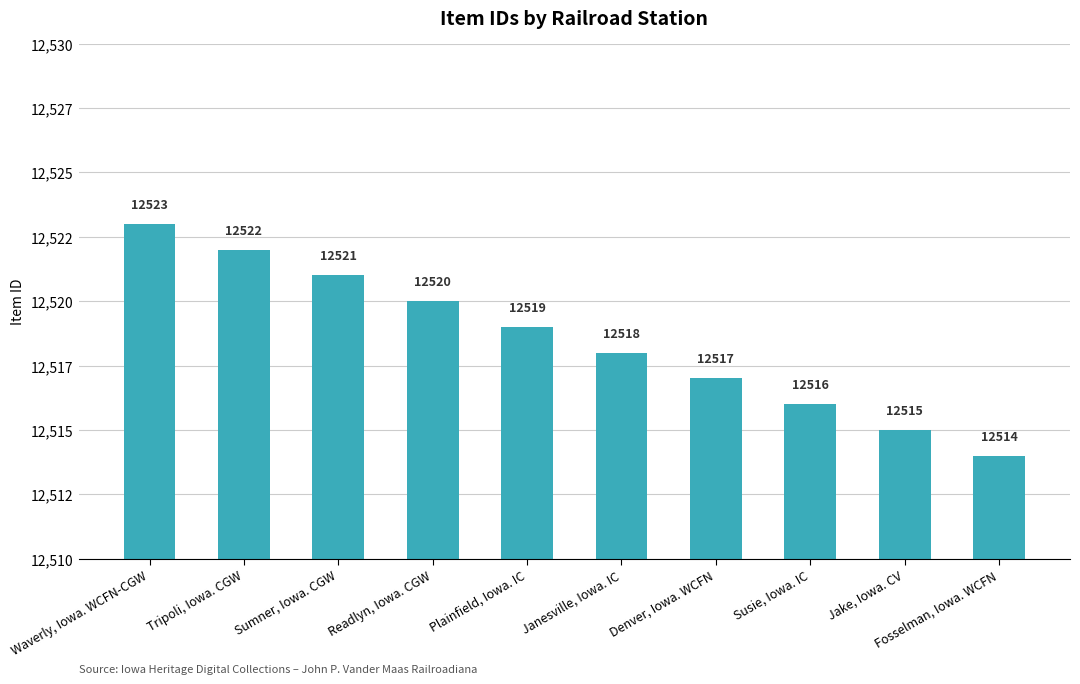

What is the value of the 10th bar from the left?

12514